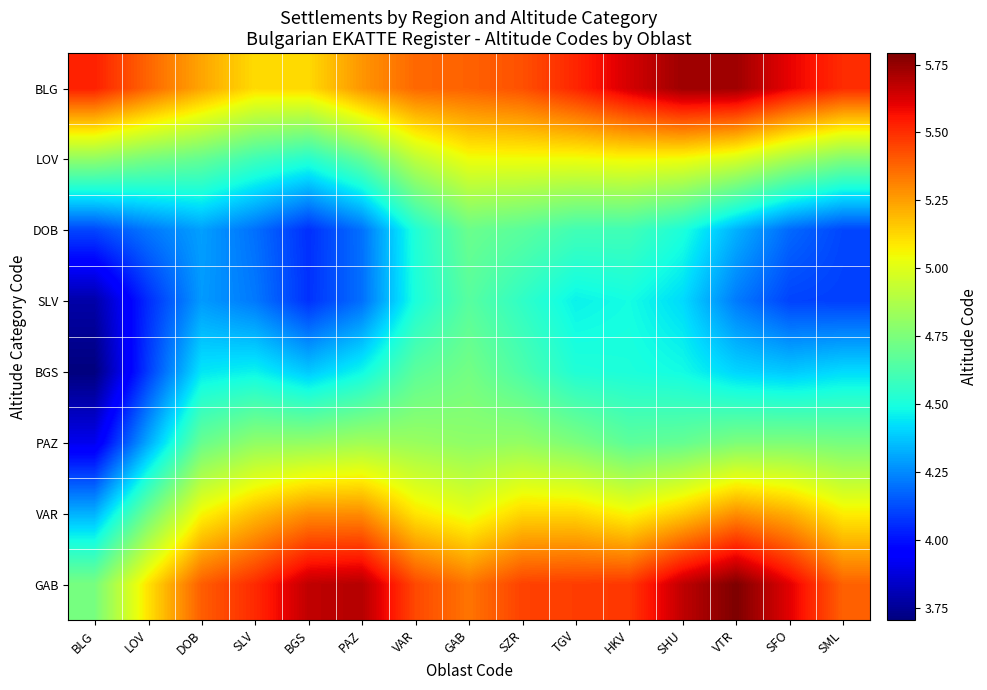

Reading left to right, transcribe all the data shown in this chart.

BLG: BLG=5.5	LOV=5.4	DOB=5.2	SLV=5.1	BGS=5.1	PAZ=5.3	VAR=5.4	GAB=5.4	SZR=5.4	TGV=5.5	HKV=5.6	SHU=5.7	VTR=5.7	SFO=5.6	SML=5.5
LOV: BLG=4.8	LOV=4.7	DOB=4.7	SLV=4.6	BGS=4.5	PAZ=4.7	VAR=4.9	GAB=5.0	SZR=5.0	TGV=5.0	HKV=5.1	SHU=5.0	VTR=5.0	SFO=4.9	SML=4.8
DOB: BLG=4.1	LOV=4.2	DOB=4.3	SLV=4.2	BGS=4.1	PAZ=4.2	VAR=4.5	GAB=4.7	SZR=4.7	TGV=4.6	HKV=4.6	SHU=4.5	VTR=4.3	SFO=4.2	SML=4.1
SLV: BLG=3.8	LOV=4.1	DOB=4.3	SLV=4.2	BGS=4.1	PAZ=4.2	VAR=4.5	GAB=4.7	SZR=4.6	TGV=4.5	HKV=4.5	SHU=4.4	VTR=4.2	SFO=4.1	SML=4.1
BGS: BLG=3.7	LOV=4.1	DOB=4.4	SLV=4.5	BGS=4.4	PAZ=4.5	VAR=4.7	GAB=4.7	SZR=4.6	TGV=4.5	HKV=4.5	SHU=4.5	VTR=4.4	SFO=4.4	SML=4.4
PAZ: BLG=3.9	LOV=4.3	DOB=4.7	SLV=4.8	BGS=4.8	PAZ=4.8	VAR=4.8	GAB=4.8	SZR=4.8	TGV=4.8	HKV=4.7	SHU=4.7	VTR=4.8	SFO=4.8	SML=4.7
VAR: BLG=4.3	LOV=4.7	DOB=5.1	SLV=5.2	BGS=5.3	PAZ=5.3	VAR=5.1	GAB=5.0	SZR=5.1	TGV=5.1	HKV=5.1	SHU=5.2	VTR=5.3	SFO=5.2	SML=5.1
GAB: BLG=4.7	LOV=5.1	DOB=5.4	SLV=5.5	BGS=5.7	PAZ=5.7	VAR=5.4	GAB=5.3	SZR=5.5	TGV=5.5	HKV=5.5	SHU=5.7	VTR=5.8	SFO=5.6	SML=5.4